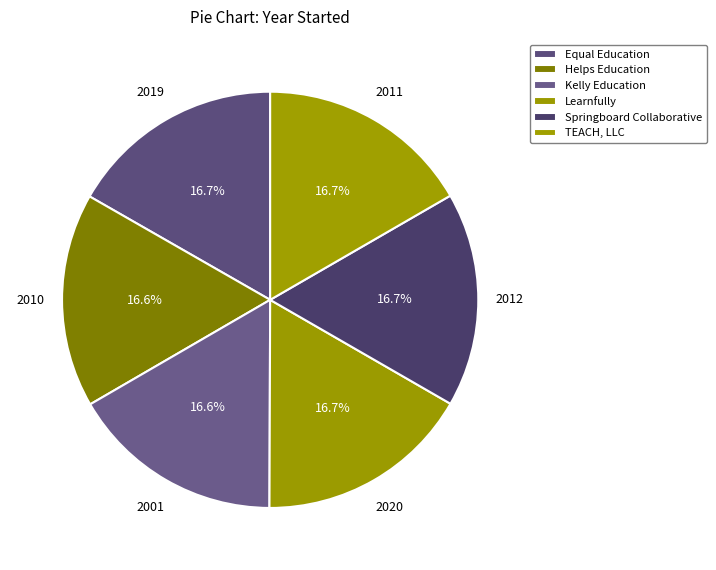

What percentage is NOT represented by Kelly Education?

83.4%